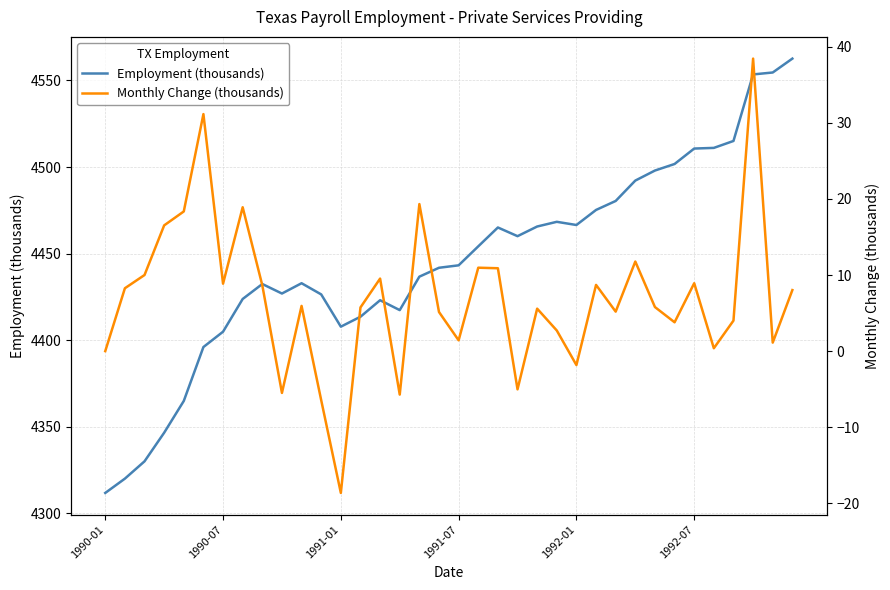

What are all the series names shown in the legend?

Employment (thousands), Monthly Change (thousands)